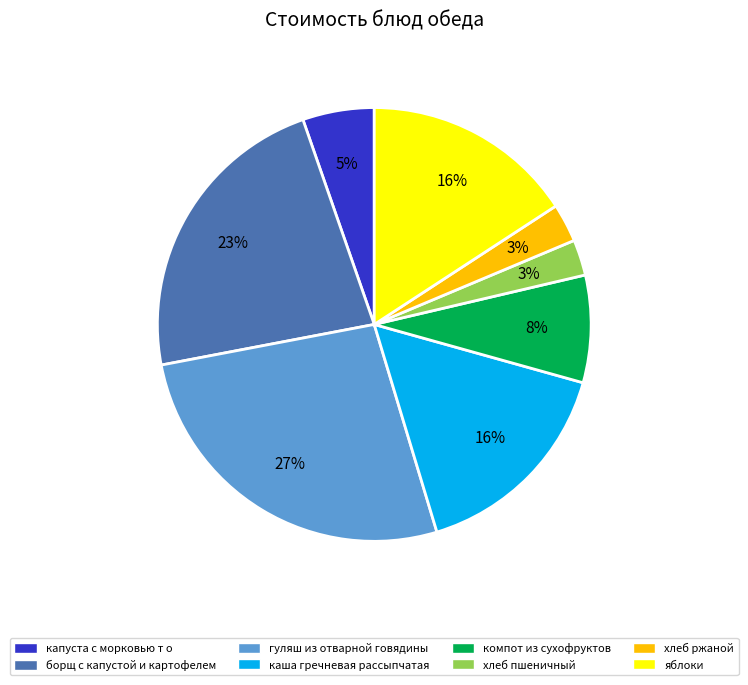

Is the sum of каша гречневая рассыпчатая and капуста с морковью т о greater than half?

No